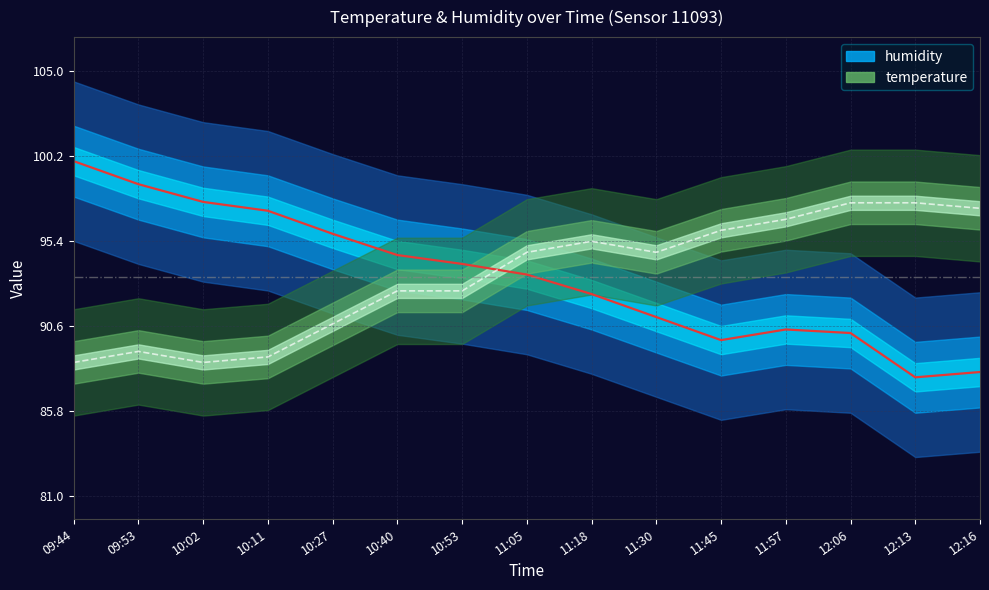

How many intersections are there between temperature and humidity?

1